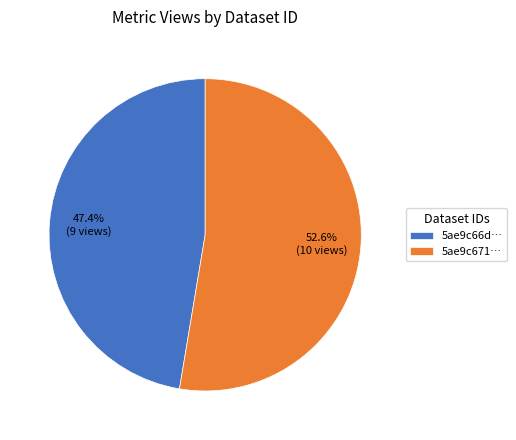

Which has a higher value, 5ae9c671… or 5ae9c66d…?

5ae9c671…